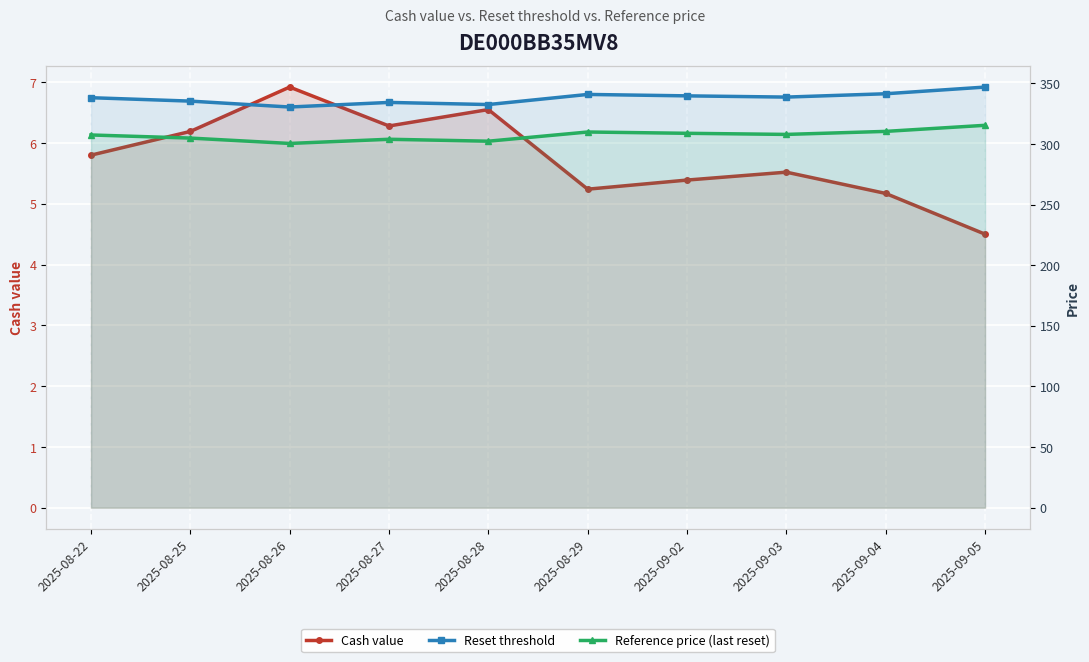

What is the difference between the second highest and second lowest values in the Reset threshold series?

8.9